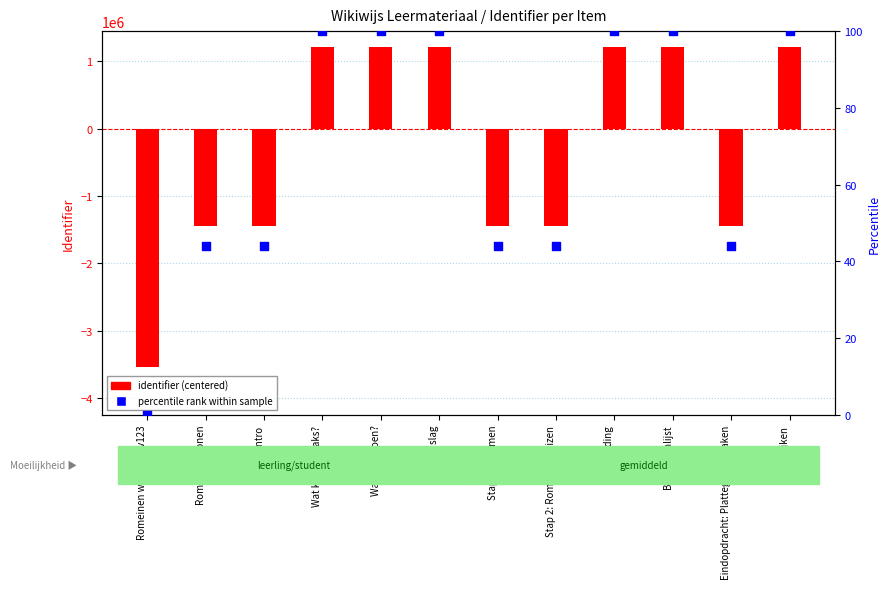

Is the value of percentile rank at Stap 1: Thermen greater than the value of identifier (centered) at Afronding?

No